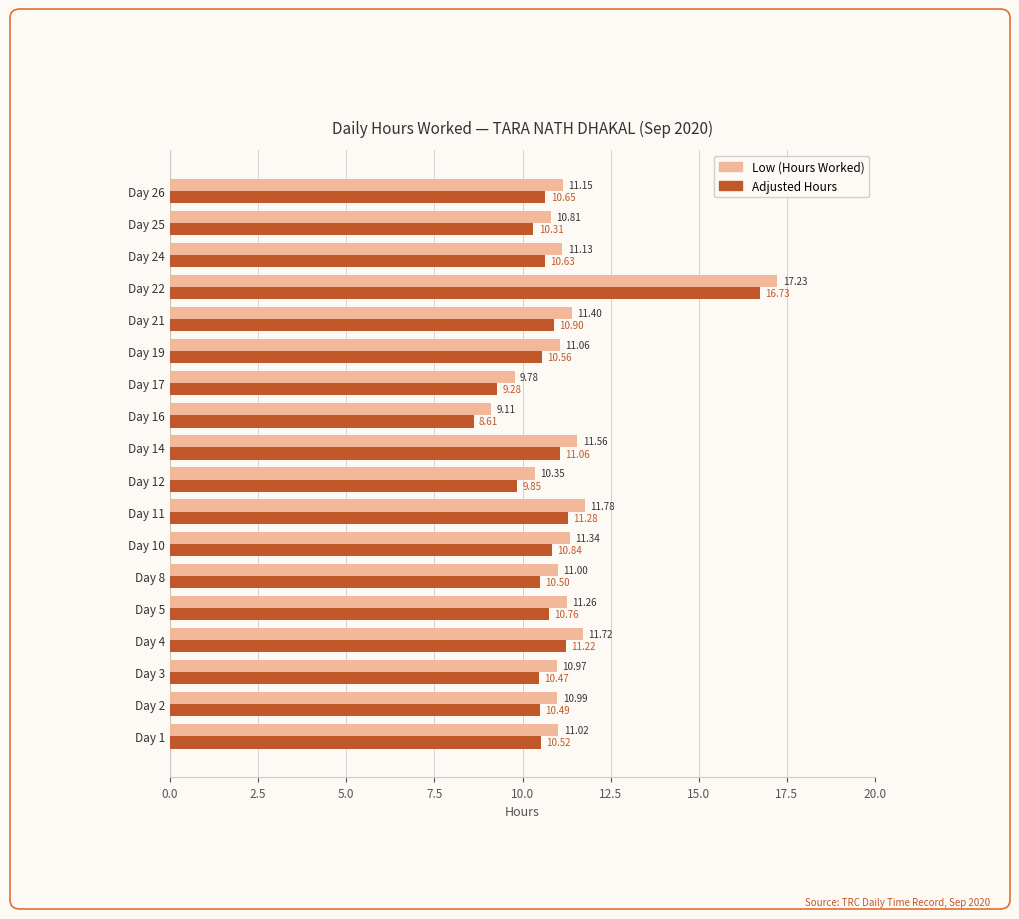

What is the difference between the highest and lowest values at Day 10?

0.5